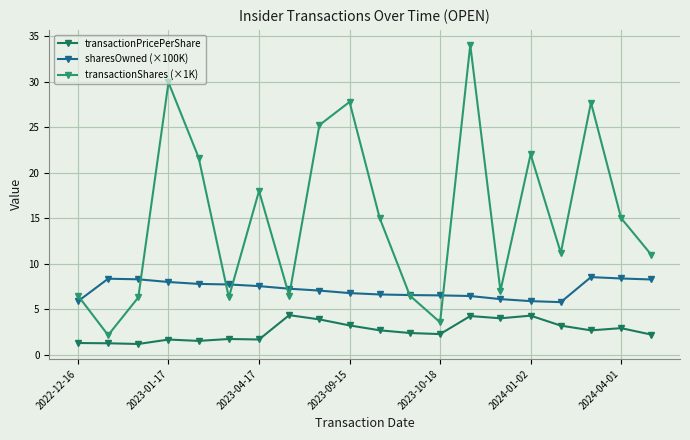

How many lines are shown in the chart?

3